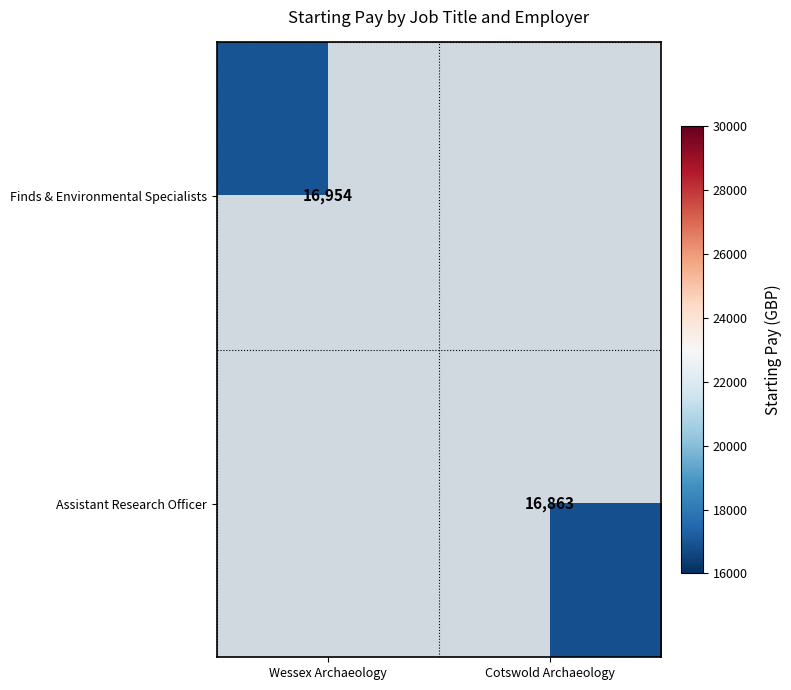

Is the value of Finds & Environmental Specialists at Wessex Archaeology greater than the value of Assistant Research Officer at Cotswold Archaeology?

Yes